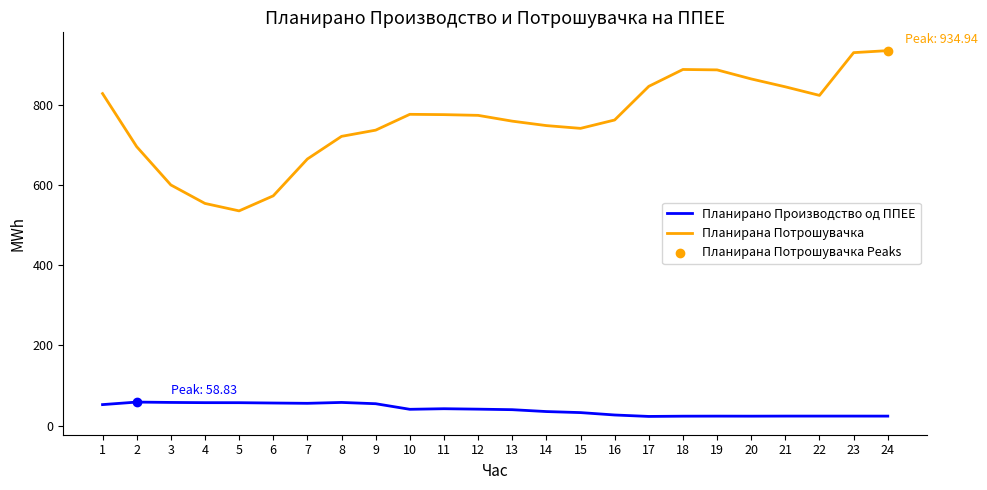

Is the value of Планирана Потрошувачка at 6 greater than the value of Планирано Производство од ППЕЕ at 8?

Yes